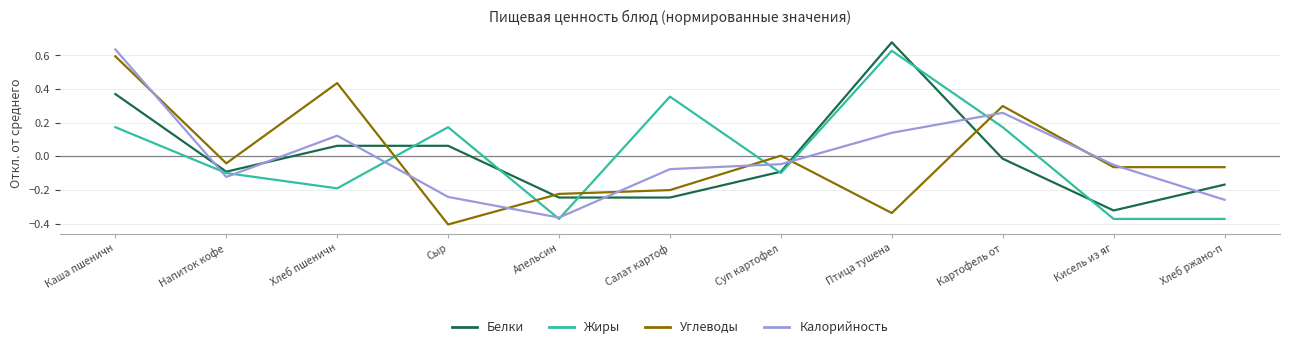

Rank the series at Салат картоф from lowest to highest value.

Белки, Углеводы, Калорийность, Жиры